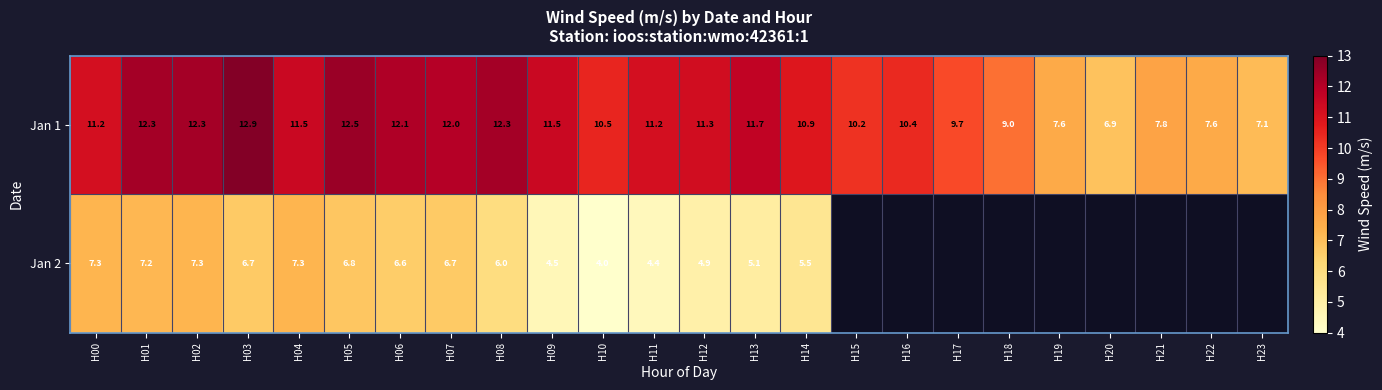

Rank the series at H06 from lowest to highest value.

Jan 2, Jan 1